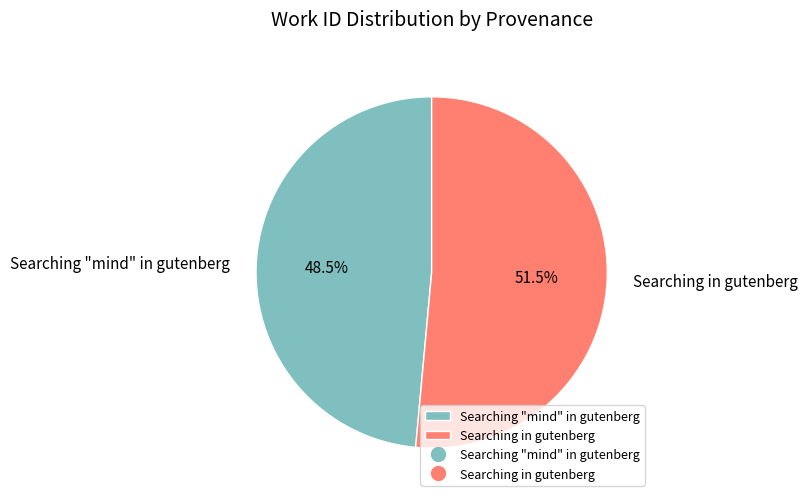

To the nearest percent, what is the difference between the Searching "mind" in gutenberg and Searching in gutenberg slice percentages?

3%